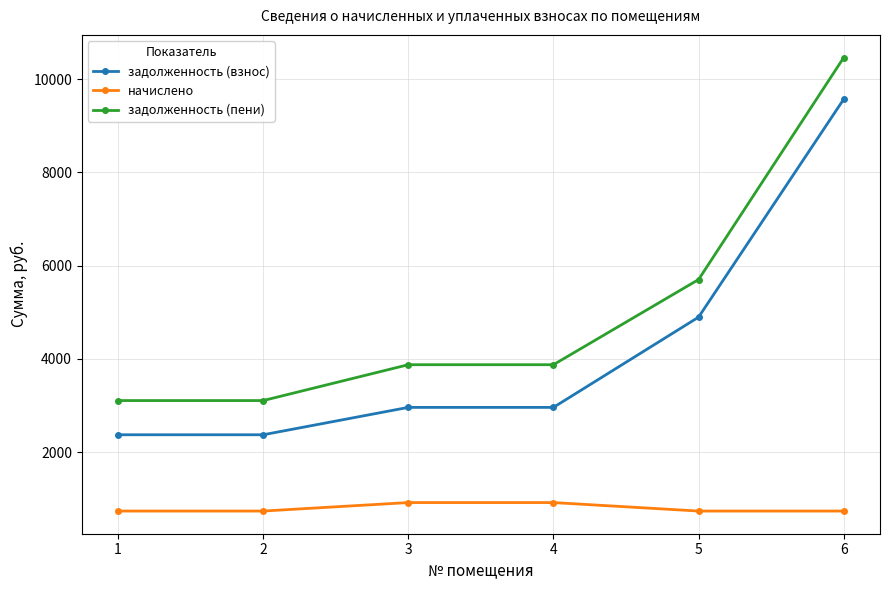

How many lines are shown in the chart?

3